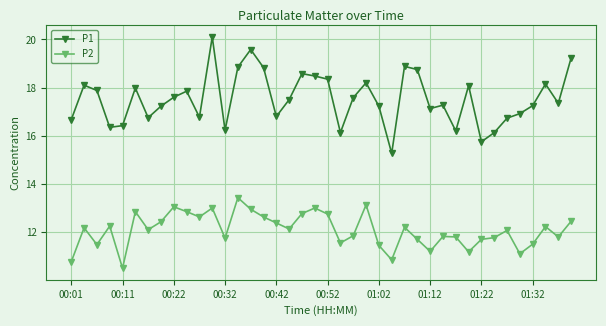

True or false: P2 has more than 1 interior local peaks.

True